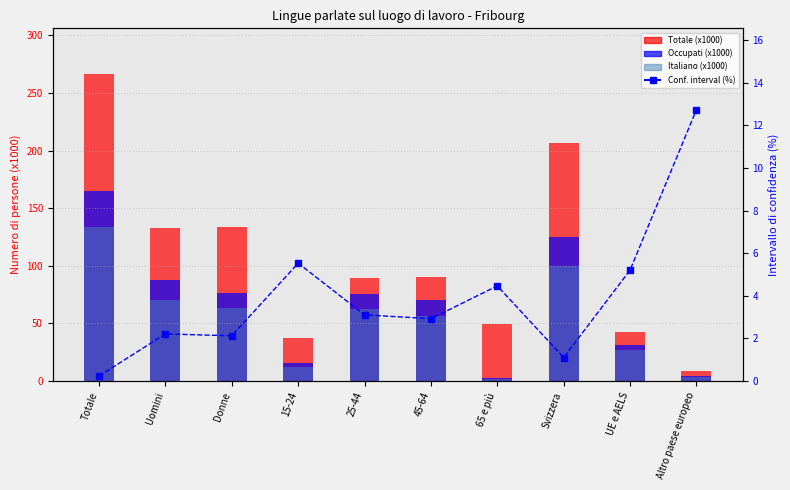

The value of Conf. interval (%) at Svizzera is 1.7. True or false?

False